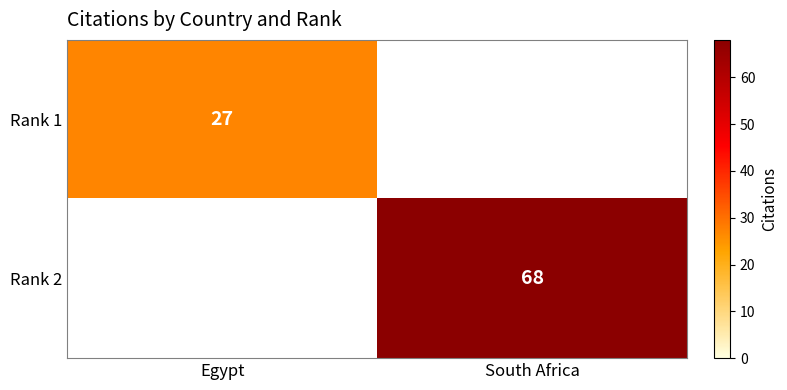

The Rank 2 series shows 108 at South Africa. True or false?

False